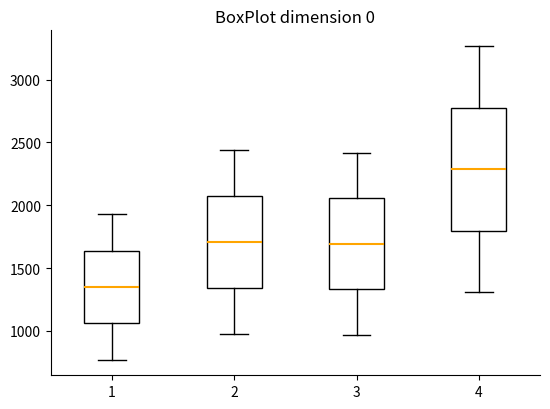

Reading left to right, read every box against the y-axis: the position of its median line, the range the box covers, and the ends of its whiskers. The values are not printed on the chart, so give them approximately, as read against the axis.

1: median 1350, box 1050 to 1650, whiskers 750 to 1950
2: median 1700, box 1350 to 2050, whiskers 1000 to 2450
3: median 1700, box 1350 to 2050, whiskers 950 to 2400
4: median 2300, box 1800 to 2800, whiskers 1300 to 3250